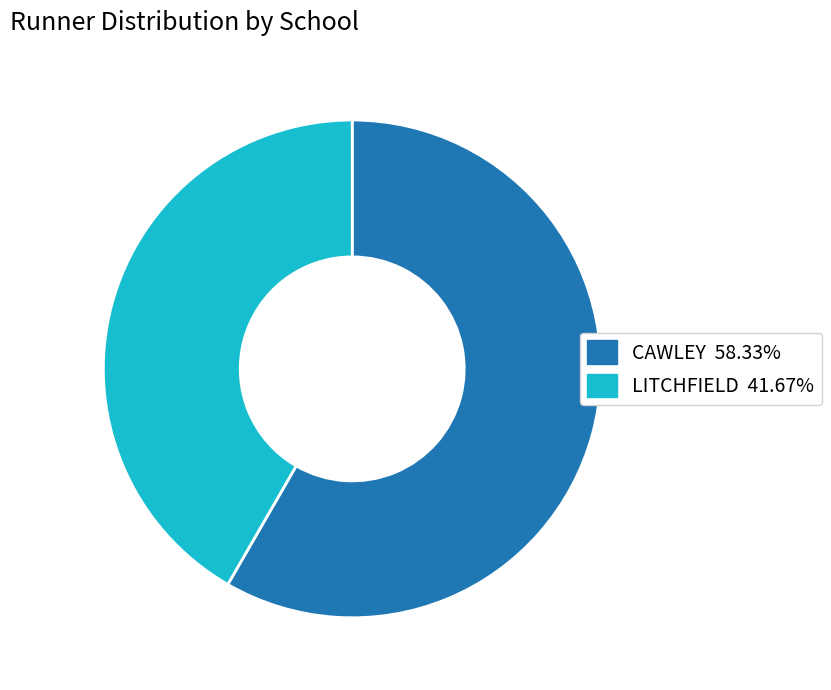

Which category accounts for the majority?

CAWLEY